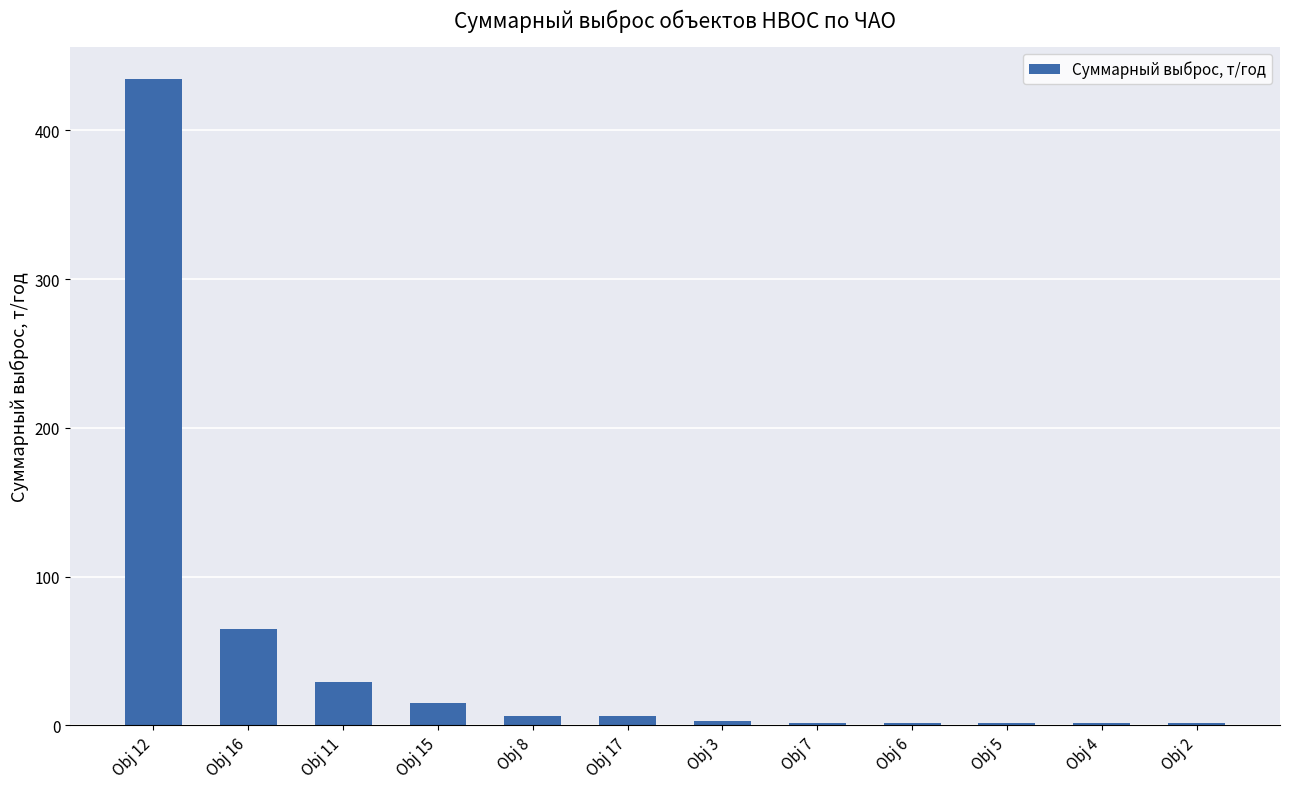

Is it true that the value at Obj 4 is 1.6?

True